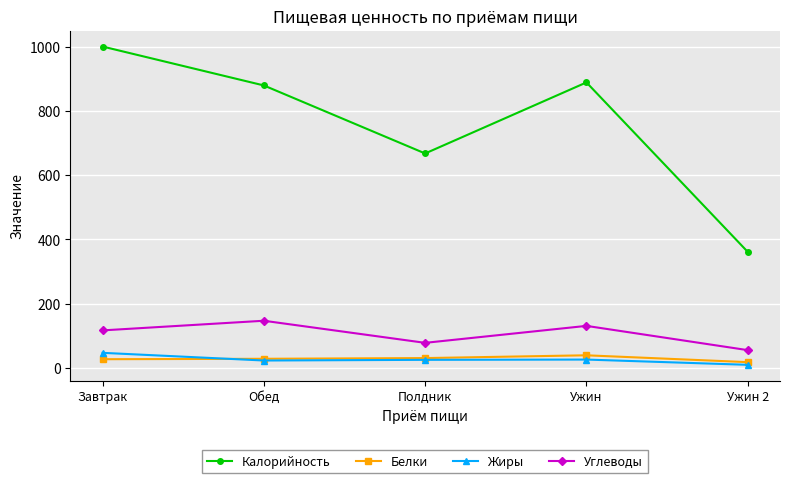

The value of Углеводы at Обед is 38.3. True or false?

False